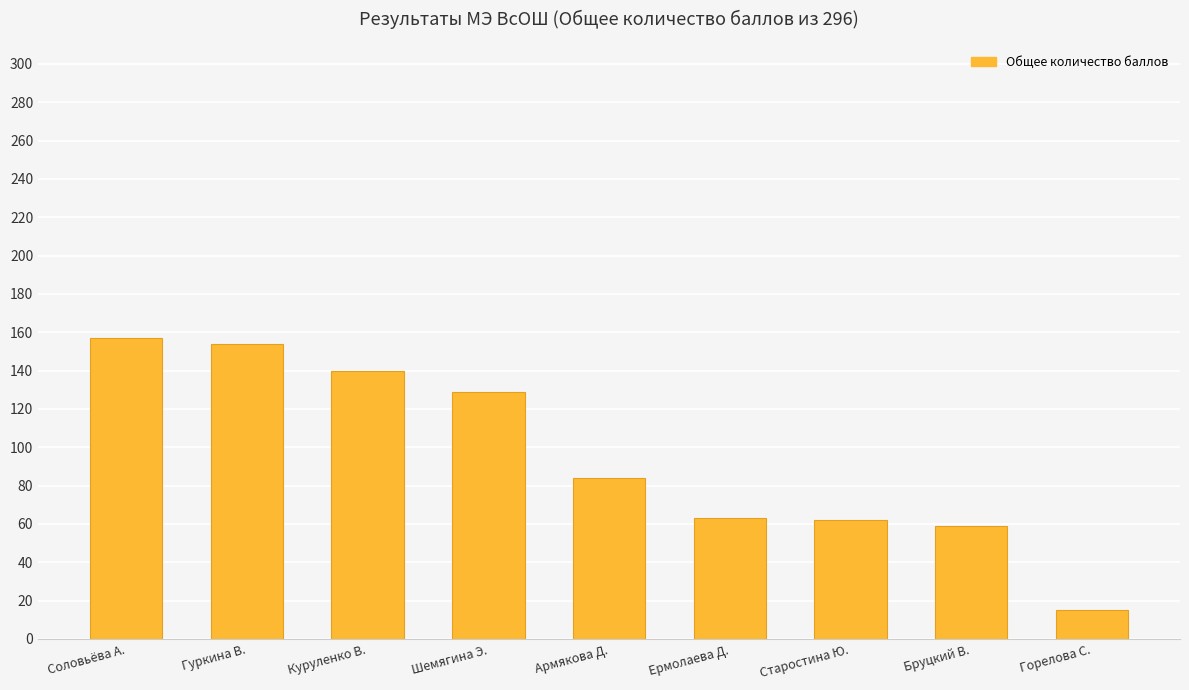

What is the change in value from Ермолаева Д. to Горелова С.?

-48